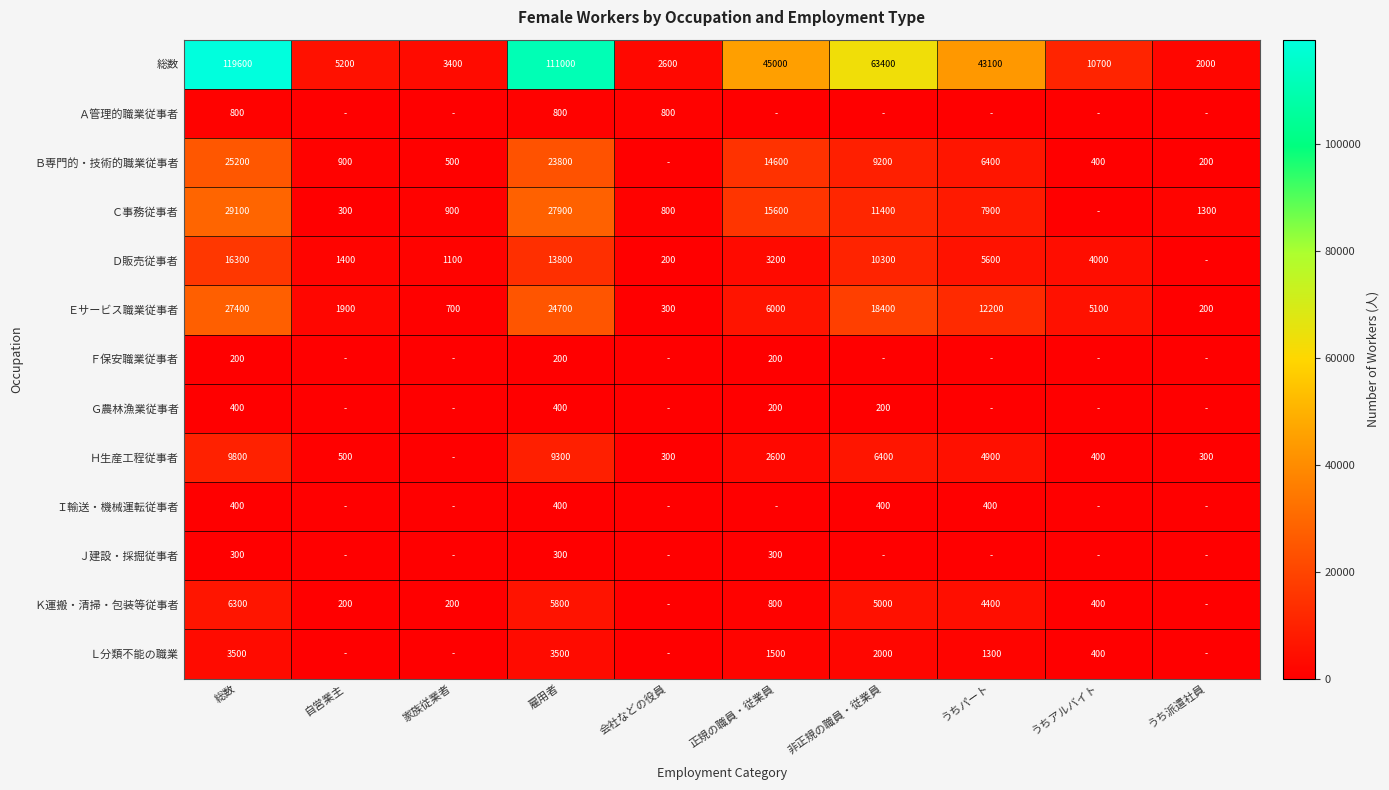

What is the difference between the Ｄ販売従事者 values at 総数 and 雇用者?

2500